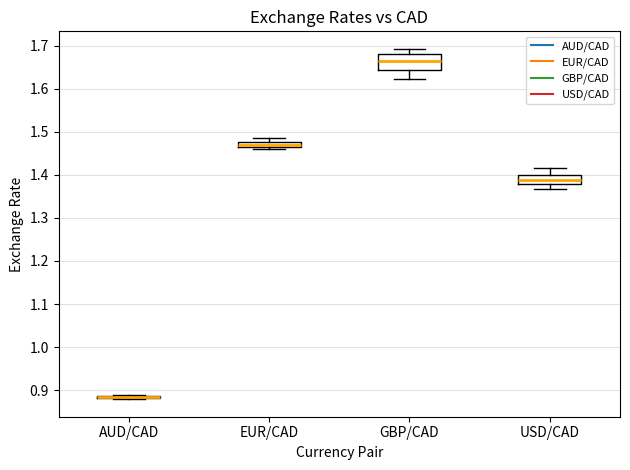

Which box is the tallest, from its lower edge to its upper edge?

GBP/CAD